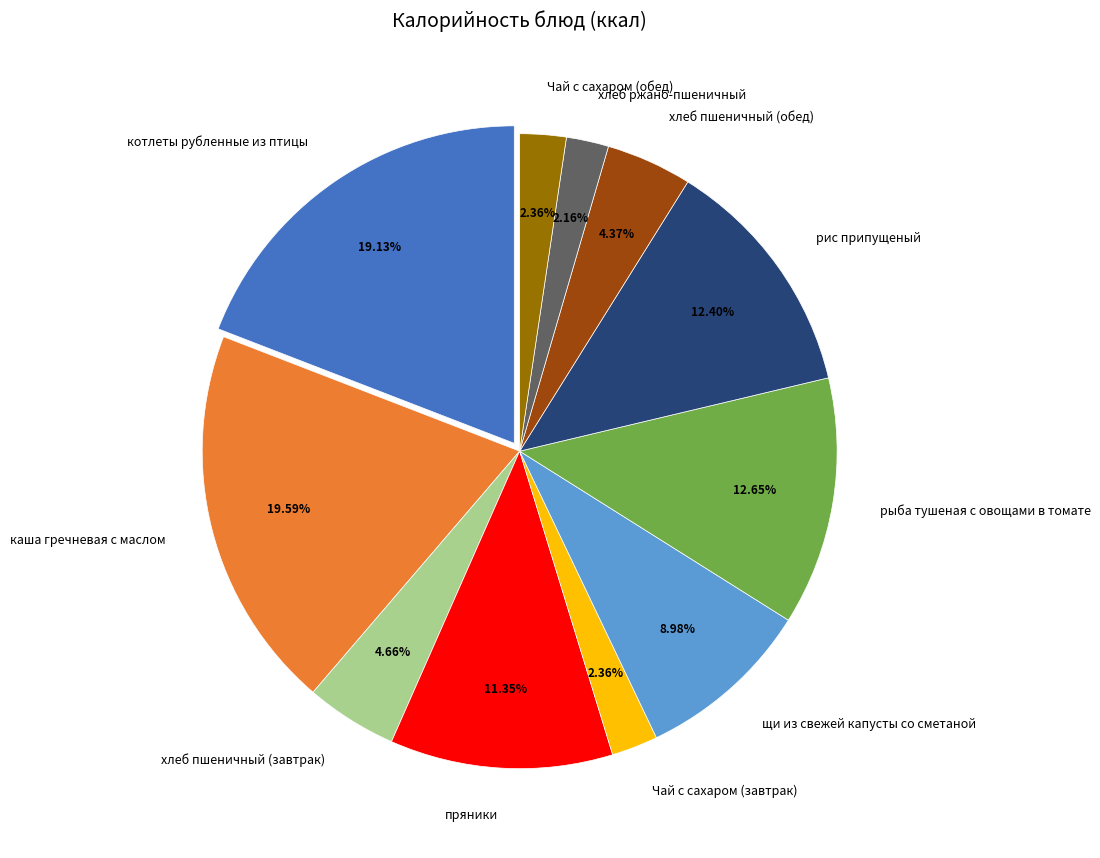

To the nearest percent, what is the average slice percentage?

9%